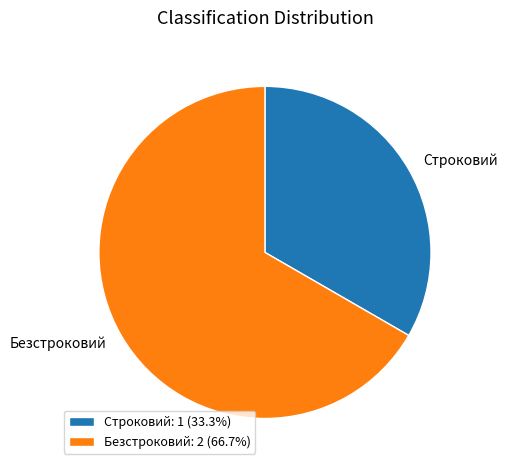

Does any single category account for the majority?

Yes